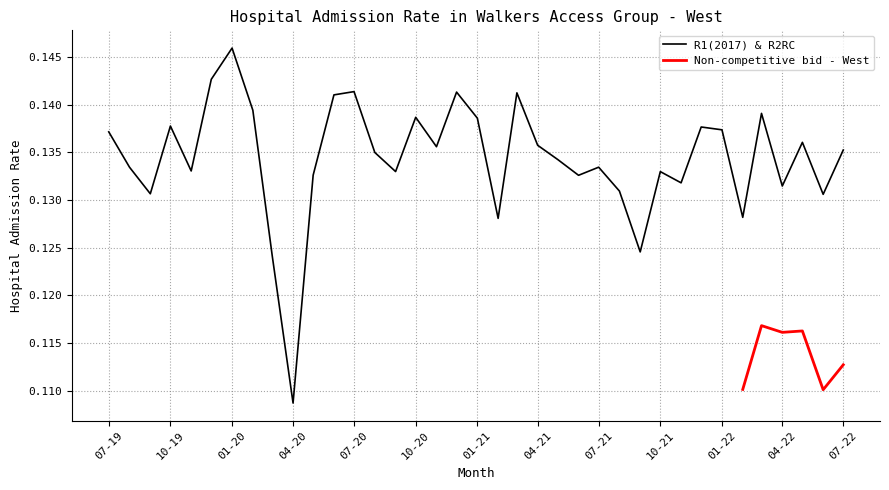

Rank the categories by value from lowest to highest.

2020-04, 2020-03, 2021-09, 2021-02, 2022-02, 2022-06, 2019-09, 2021-08, 2022-04, 2021-11, 2021-06, 2020-05, 2021-10, 2020-09, 2019-11, 2019-08, 2021-07, 2021-05, 2020-08, 2022-07, 2020-11, 2021-04, 2022-05, 2019-07, 2022-01, 2021-12, 2019-10, 2021-01, 2020-10, 2022-03, 2020-02, 2020-06, 2021-03, 2020-12, 2020-07, 2019-12, 2020-01